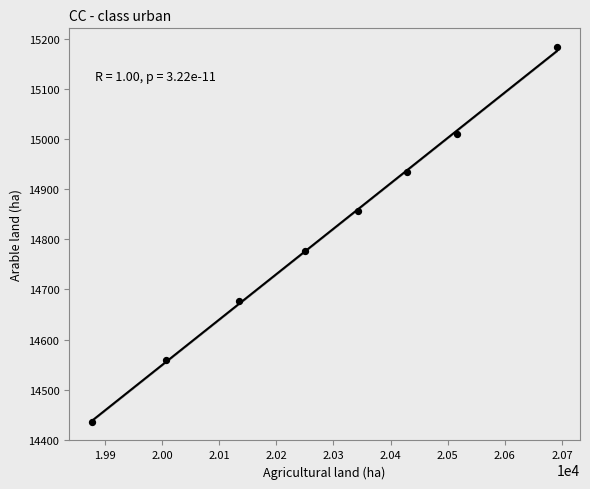

What is the range of X values (max minus min)?

813.3